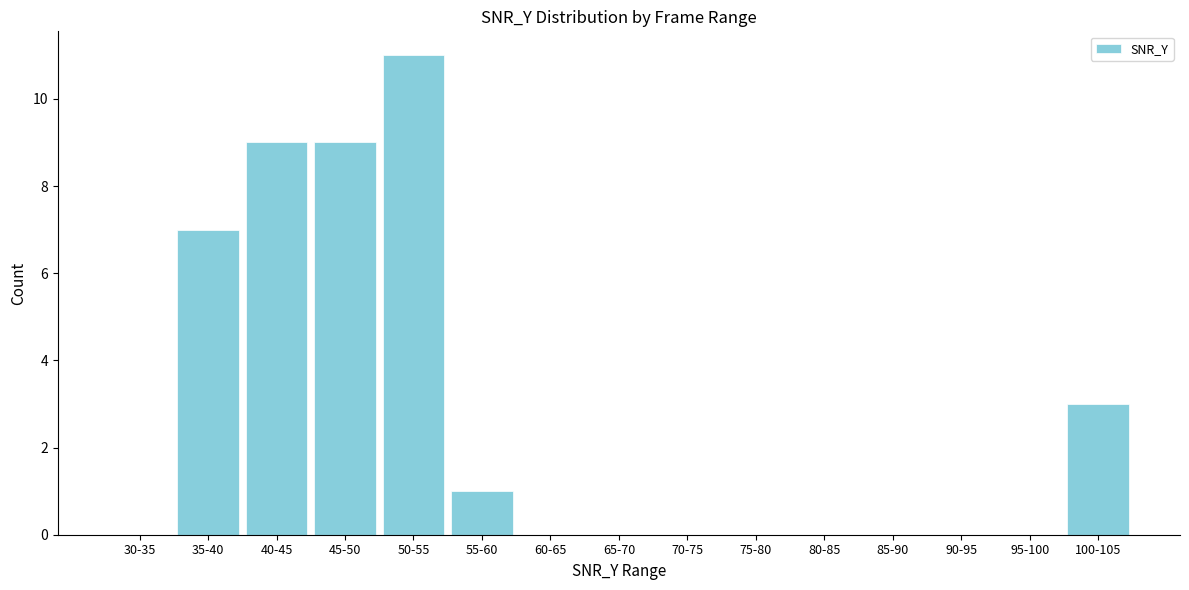

Reading left to right, transcribe all the data shown in this chart.

30-35=0	35-40=7	40-45=9	45-50=9	50-55=11	55-60=1	60-65=0	65-70=0	70-75=0	75-80=0	80-85=0	85-90=0	90-95=0	95-100=0	100-105=3